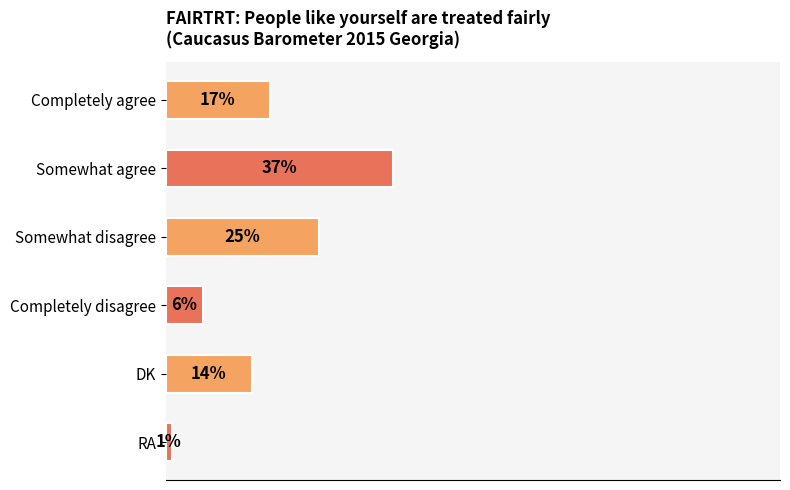

Where is the data nearest to the value 19?

Completely agree